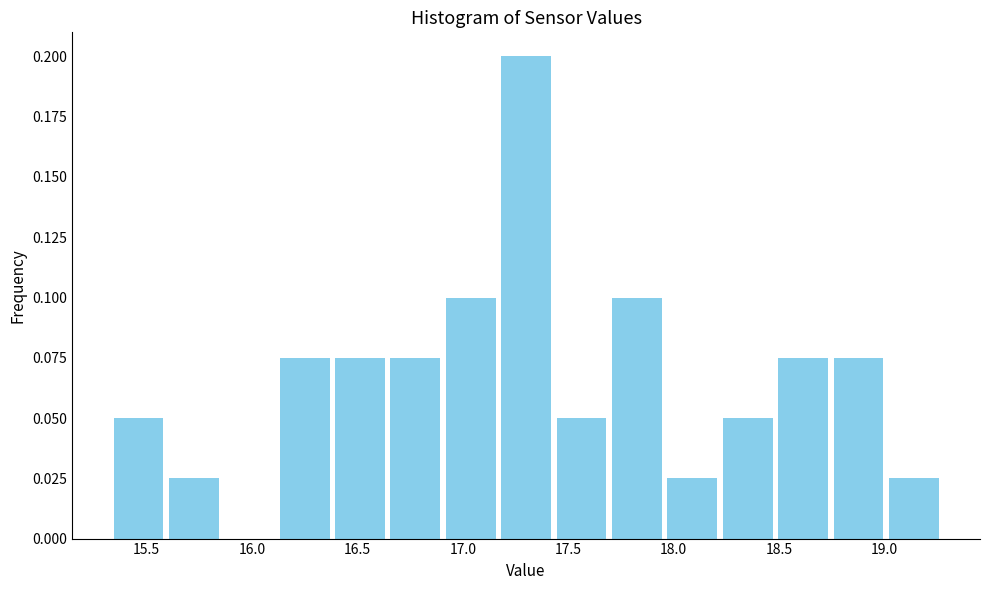

Reading left to right, transcribe this chart: for each bar, give the range it covers on the x-axis and its height. Neither the bar edges nor the heights are printed on the chart, so give them approximately, as read against the axes.

15.35 to 15.60: 0.050
15.60 to 15.85: 0.025
15.85 to 16.10: 0
16.10 to 16.40: 0.075
16.40 to 16.65: 0.075
16.65 to 16.90: 0.075
16.90 to 17.15: 0.100
17.15 to 17.45: 0.200
17.45 to 17.70: 0.050
17.70 to 17.95: 0.100
17.95 to 18.20: 0.025
18.20 to 18.50: 0.050
18.50 to 18.75: 0.075
18.75 to 19.00: 0.075
19.00 to 19.25: 0.025